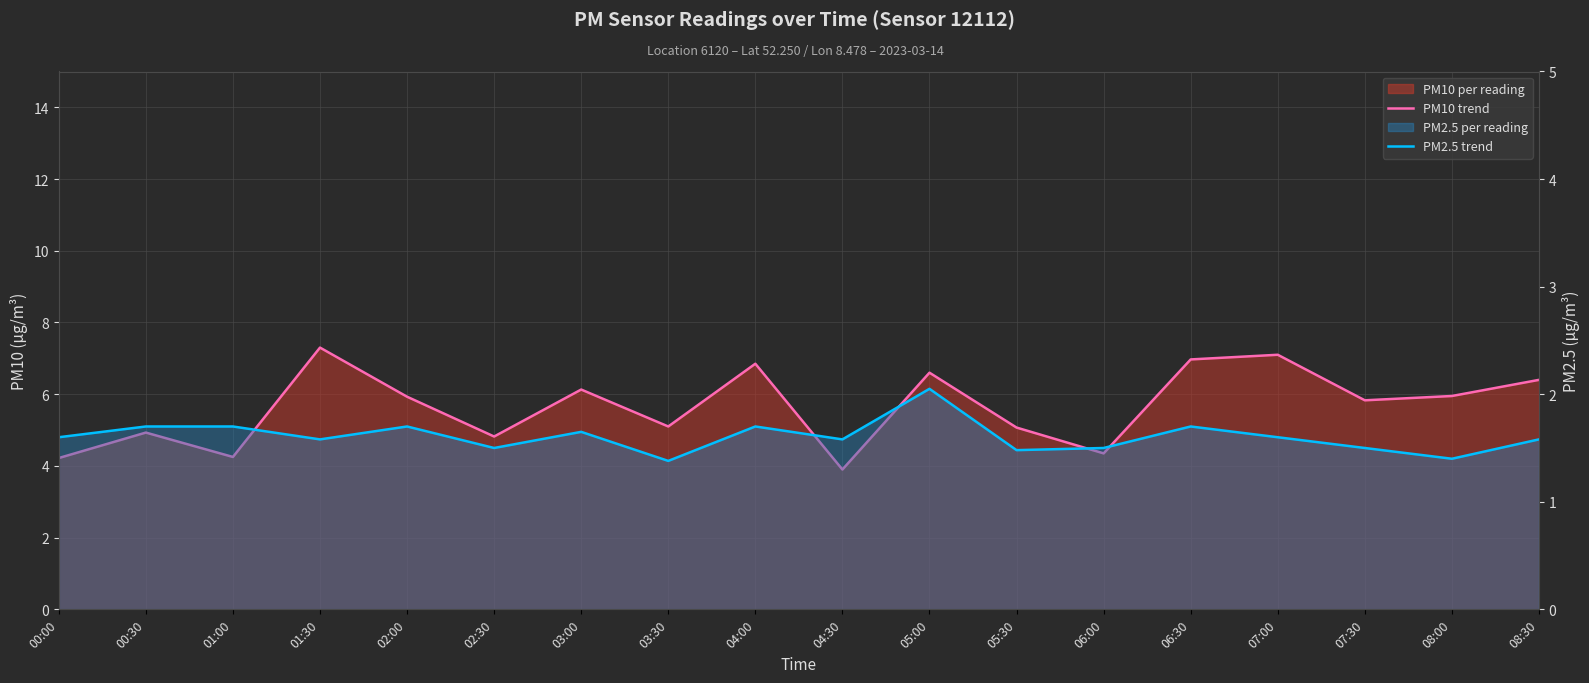

Is the value of PM10 trend at 08:00 greater than the value of PM2.5 trend at 00:00?

Yes